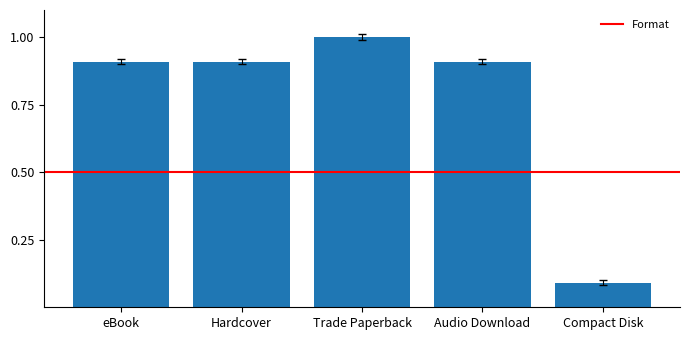

What is the difference between the maximum and second lowest values?

0.1